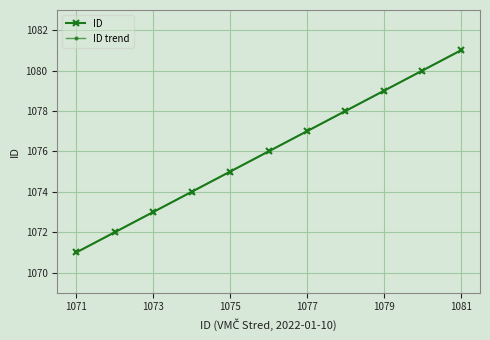

True or false: ID trend and ID intersect in this chart.

False